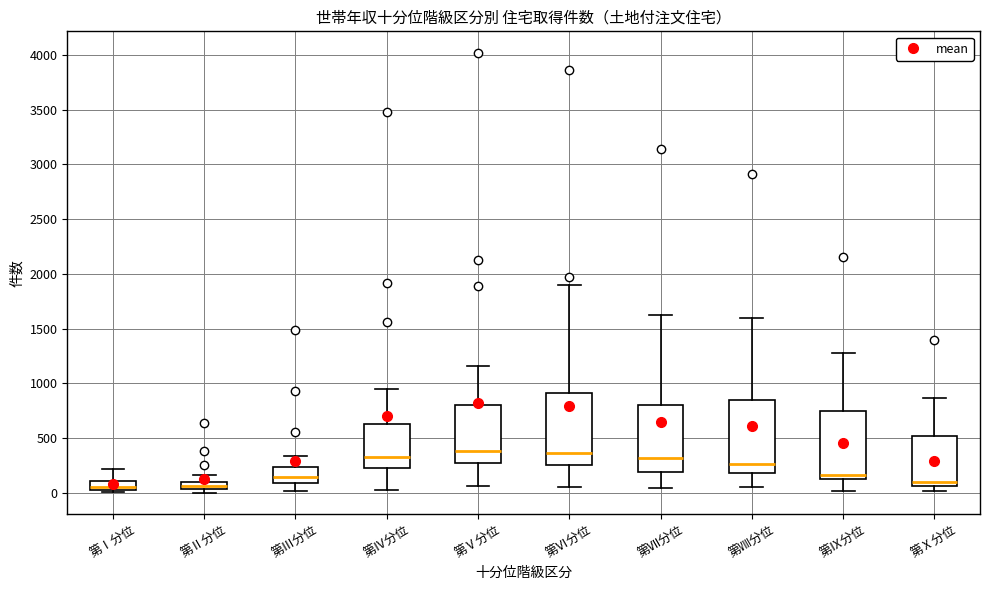

Where is the upper edge of the box for 第Ⅱ分位 on the y-axis? The values are not printed on the chart, so give them approximately, as read against the axis.

100